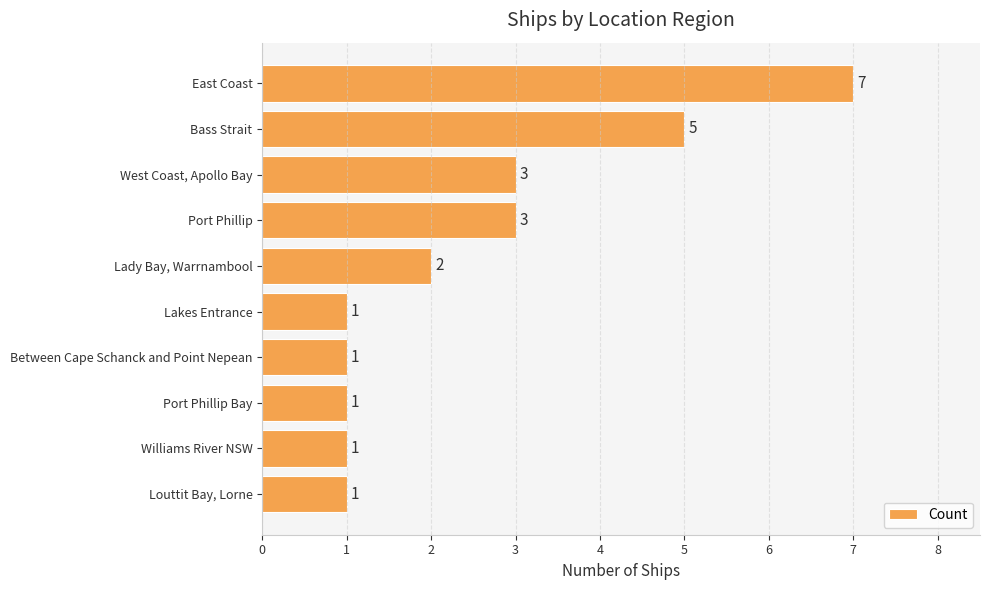

The value at Lakes Entrance is 0. True or false?

False